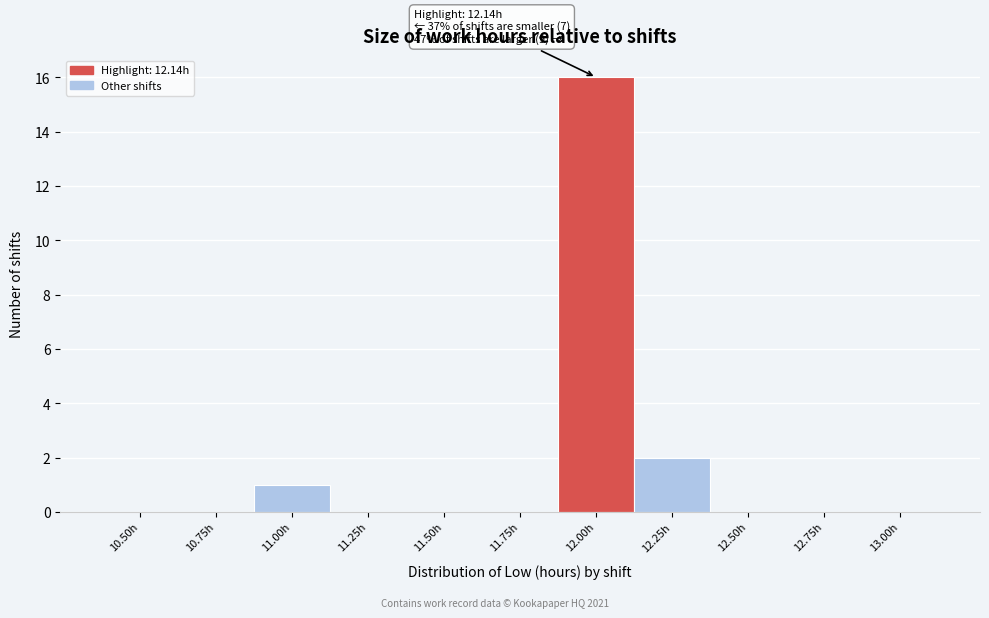

Reading right to left, list all the values displayed in this chart.

13.00h=0	12.75h=0	12.50h=0	12.25h=2	12.00h=16	11.75h=0	11.50h=0	11.25h=0	11.00h=1	10.75h=0	10.50h=0